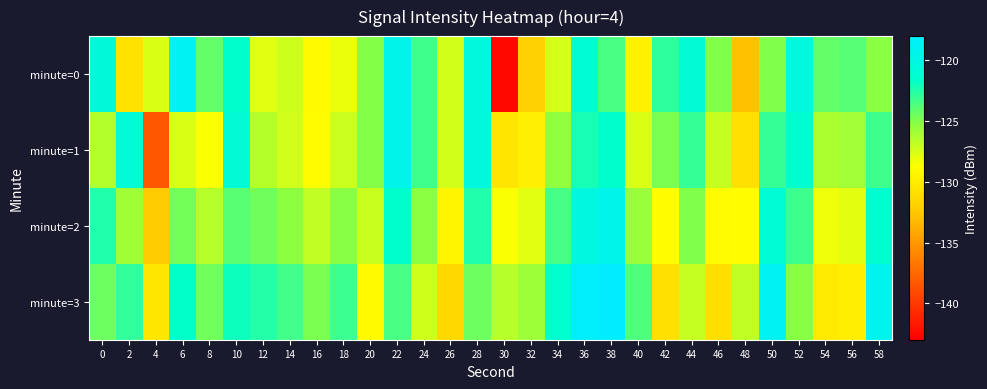

What is the total value across all series at 12?

-501.4